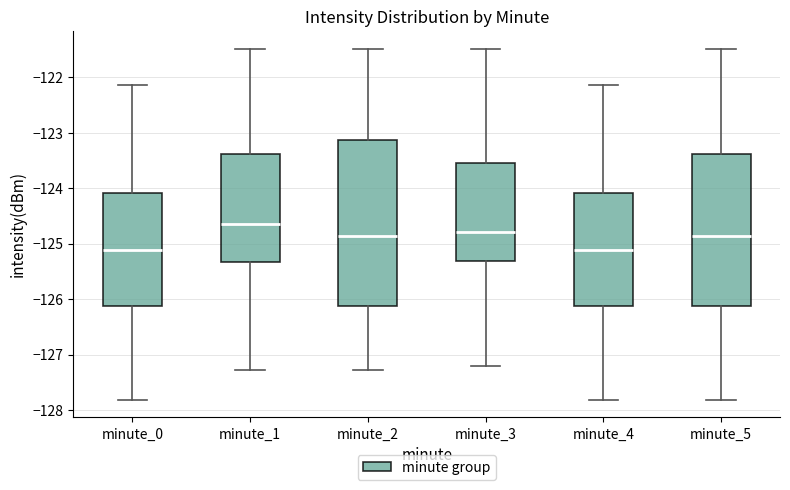

Reading left to right, transcribe this box plot: for each box, give where its median line is, the range the box spans, and where its two whiskers end, as read against the y-axis. The values are not printed on the chart, so give them approximately, as read against the axis.

minute_0: median -125.1, box -126.1 to -124.1, whiskers -127.8 to -122.1
minute_1: median -124.6, box -125.3 to -123.4, whiskers -127.3 to -121.5
minute_2: median -124.9, box -126.1 to -123.1, whiskers -127.3 to -121.5
minute_3: median -124.8, box -125.3 to -123.5, whiskers -127.2 to -121.5
minute_4: median -125.1, box -126.1 to -124.1, whiskers -127.8 to -122.1
minute_5: median -124.9, box -126.1 to -123.4, whiskers -127.8 to -121.5